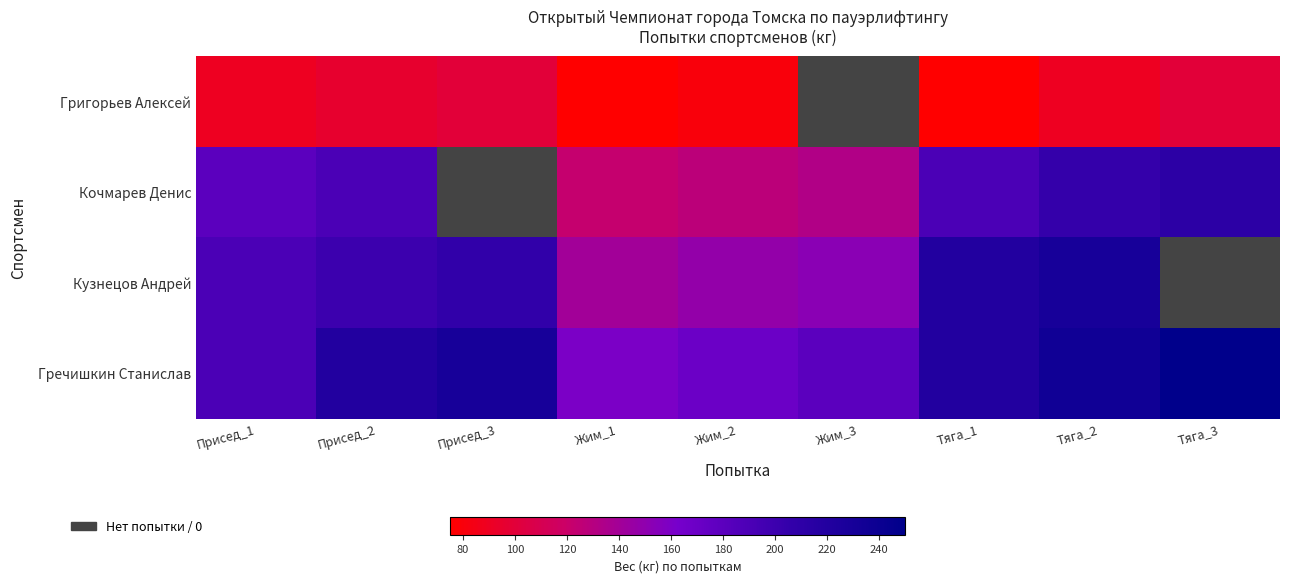

Rank the series at Жим_1 from lowest to highest value.

Григорьев Алексей, Кочмарев Денис, Кузнецов Андрей, Гречишкин Станислав